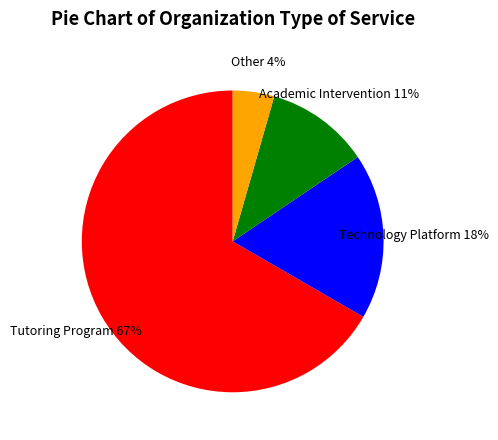

Which slice is the largest?

Tutoring Program